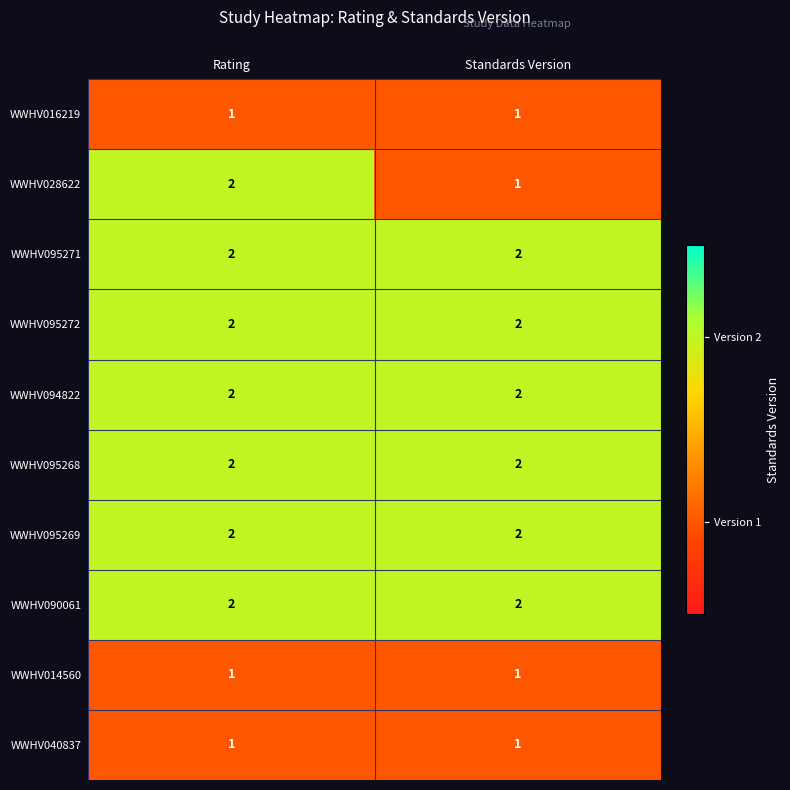

Reading left to right, transcribe all the data shown in this chart.

WWHV016219: Rating=1	Standards Version=1
WWHV028622: Rating=2	Standards Version=1
WWHV095271: Rating=2	Standards Version=2
WWHV095272: Rating=2	Standards Version=2
WWHV094822: Rating=2	Standards Version=2
WWHV095268: Rating=2	Standards Version=2
WWHV095269: Rating=2	Standards Version=2
WWHV090061: Rating=2	Standards Version=2
WWHV014560: Rating=1	Standards Version=1
WWHV040837: Rating=1	Standards Version=1